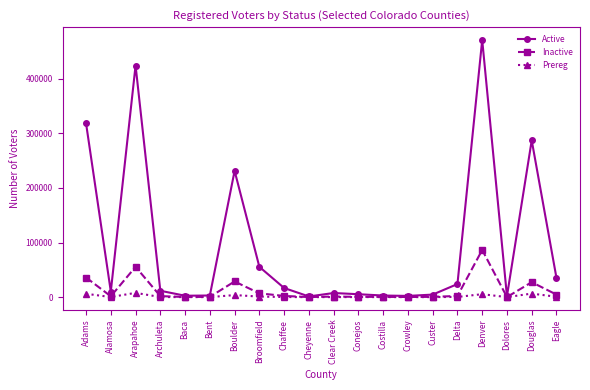

Which series has the largest total across all categories?

Active